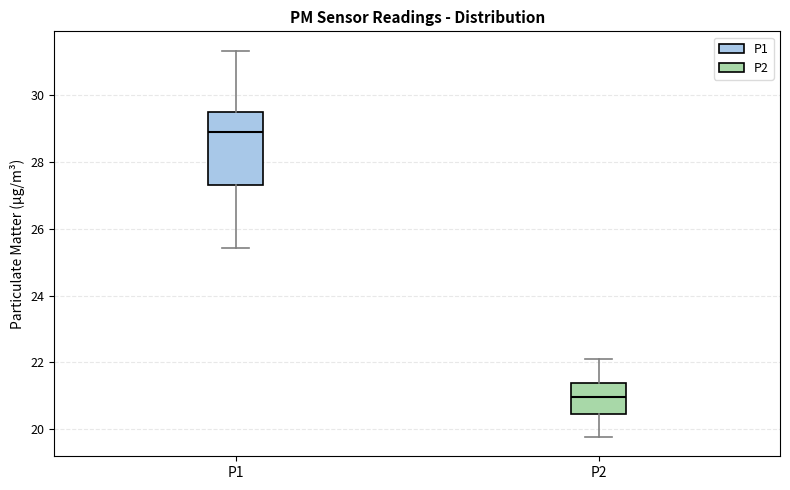

Reading left to right, transcribe this box plot: for each box, give where its median line is, the range the box spans, and where its two whiskers end, as read against the y-axis. The values are not printed on the chart, so give them approximately, as read against the axis.

P1: median 29.0, box 27.4 to 29.6, whiskers 25.4 to 31.4
P2: median 21.0, box 20.4 to 21.4, whiskers 19.8 to 22.2